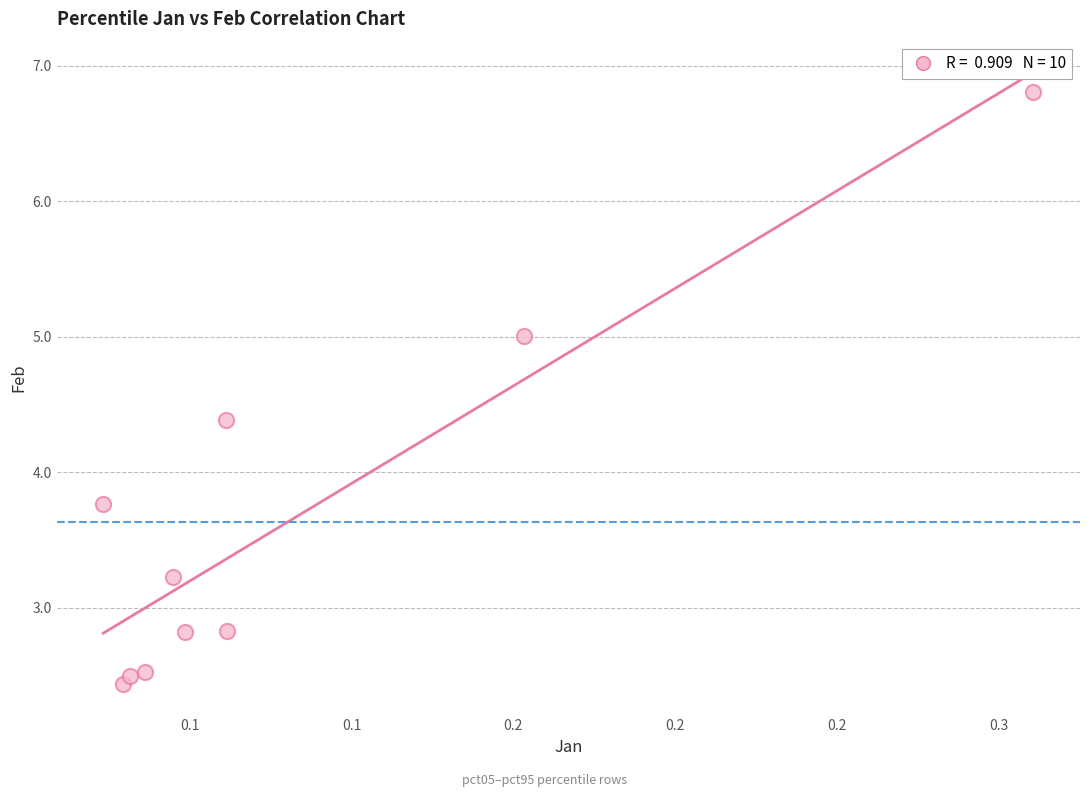

What Y value in the scatter plot is closest to 4?

3.8